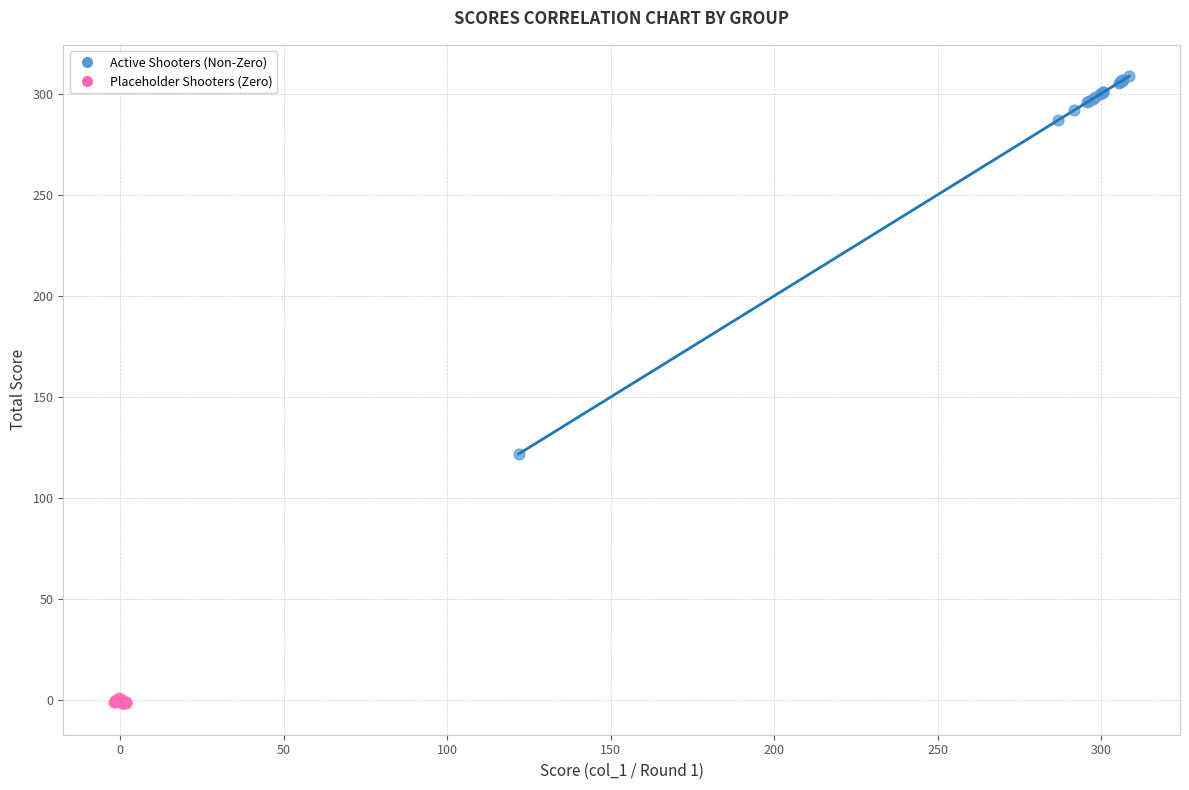

Which series contains the highest Y value?

Active Shooters (Non-Zero)